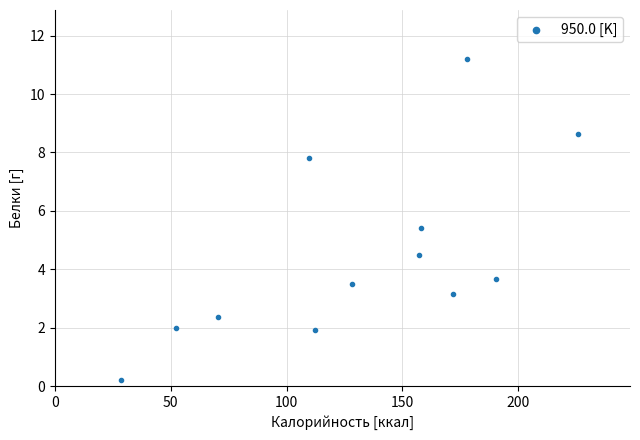

What is the range of X values (max minus min)?

197.2